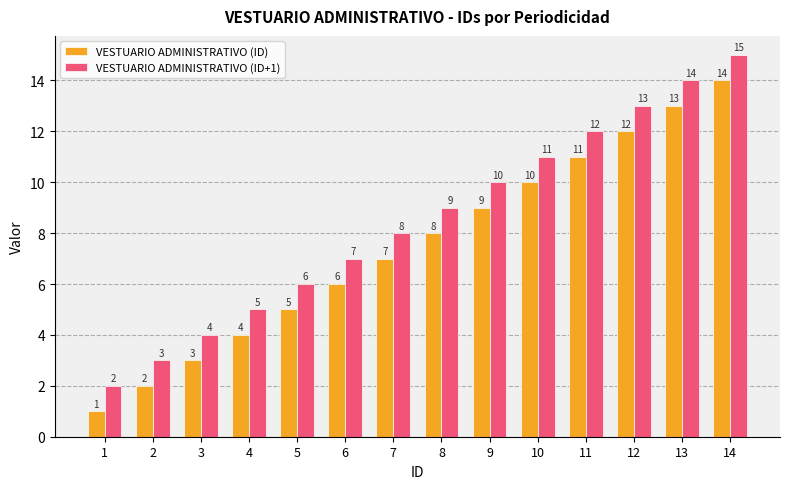

How many series are shown in this chart?

2